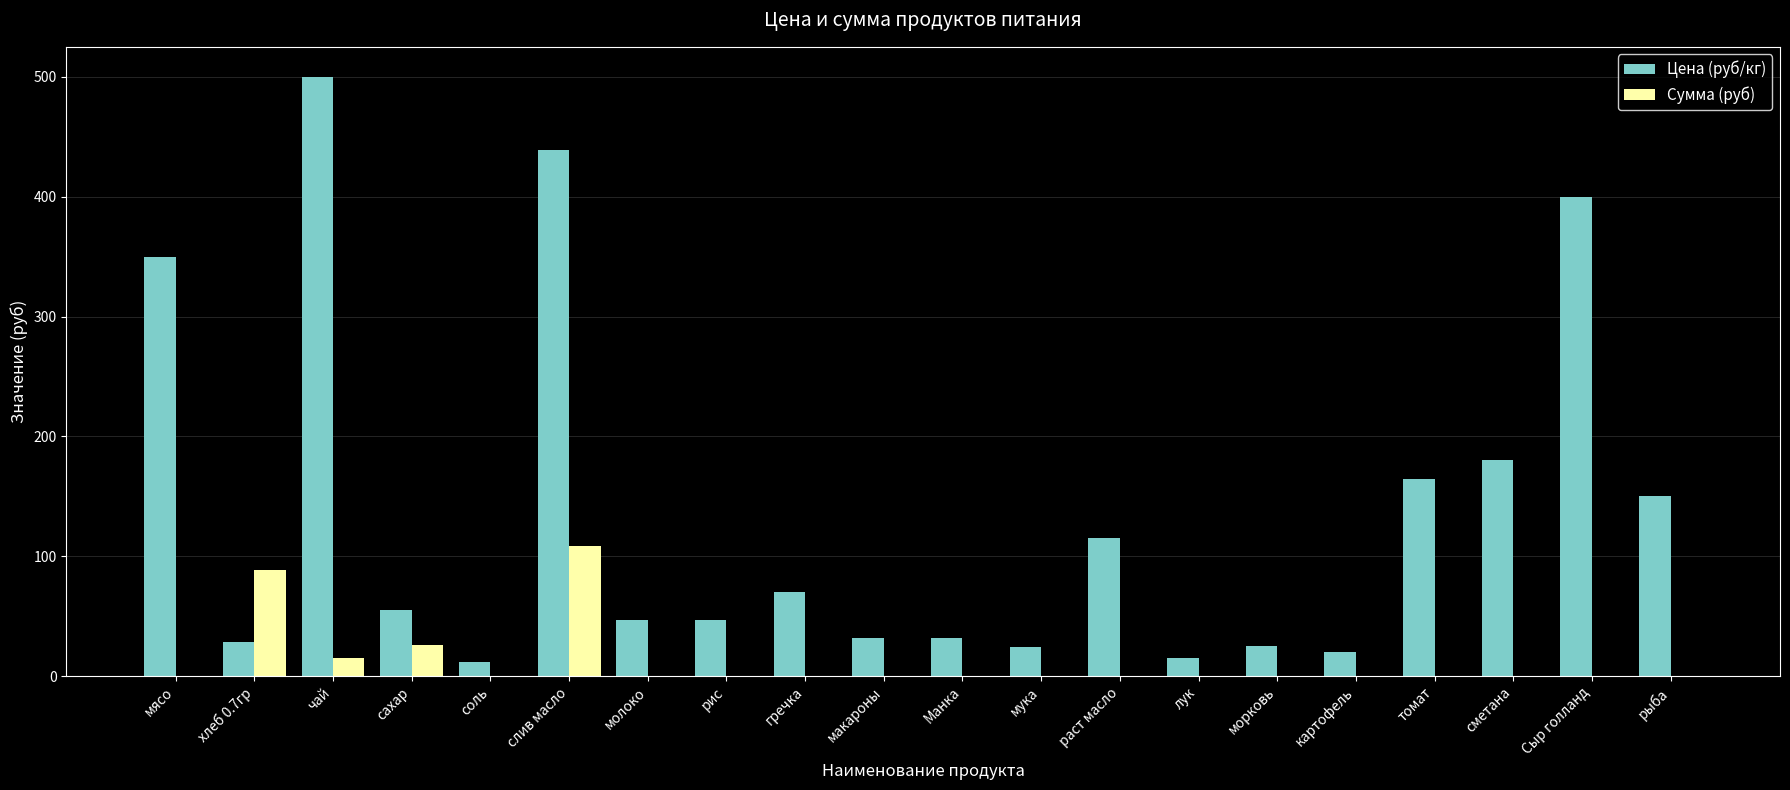

What is the sum of all Цена (руб/кг) values?

2705.8